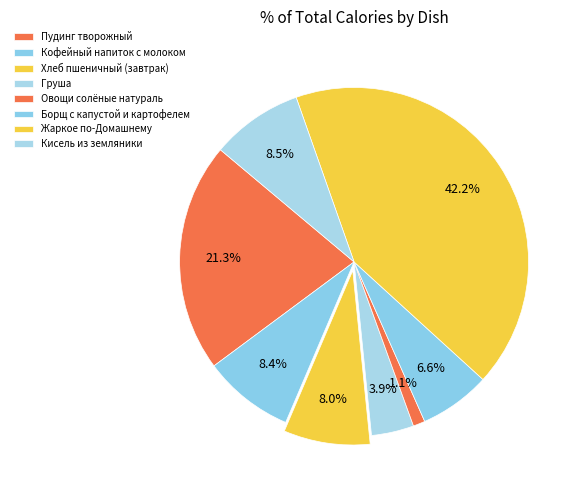

How many segments does this pie chart have?

8